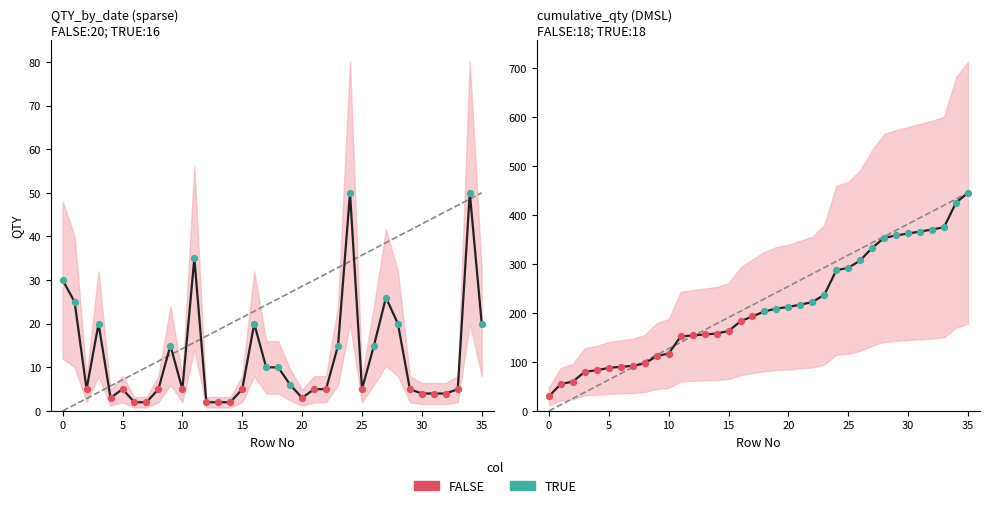

Which series has the largest total across all categories?

cumulative_qty